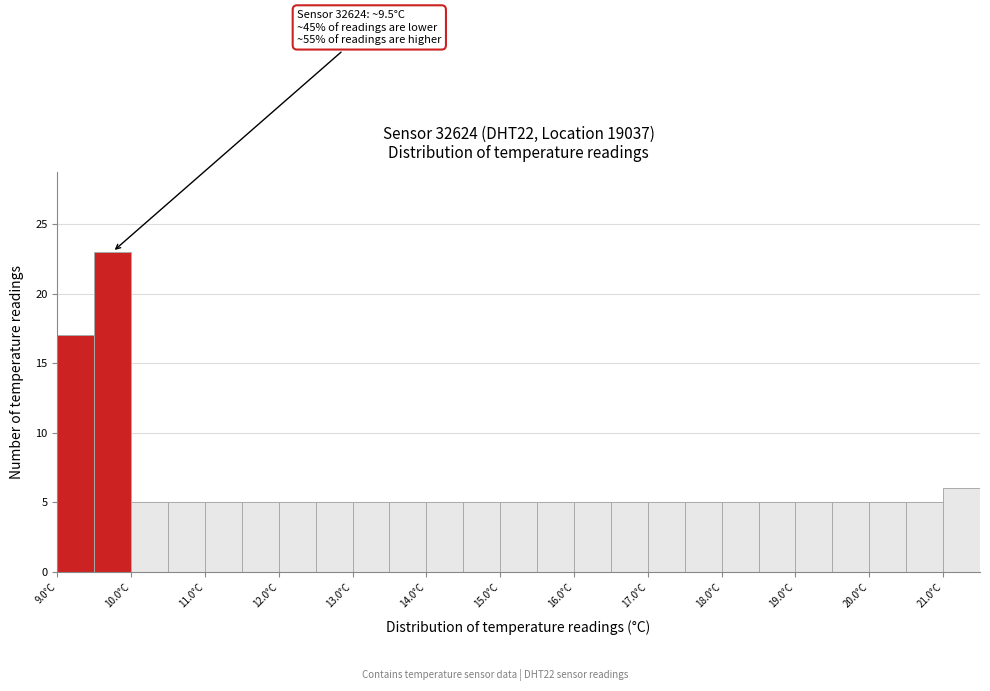

Over which range of the x-axis is the bar tallest?

9.5 to 10.0